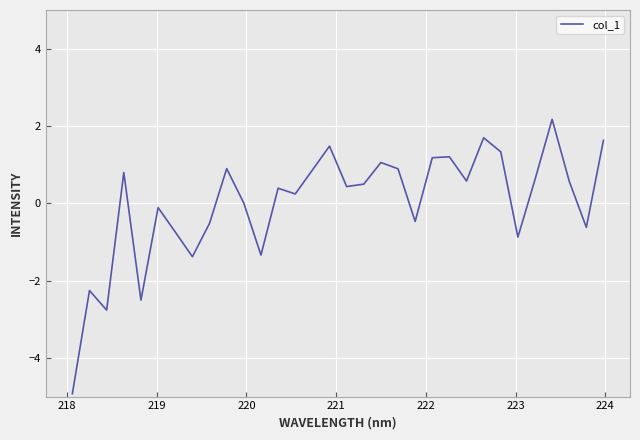

What is the greatest value displayed?

2.2